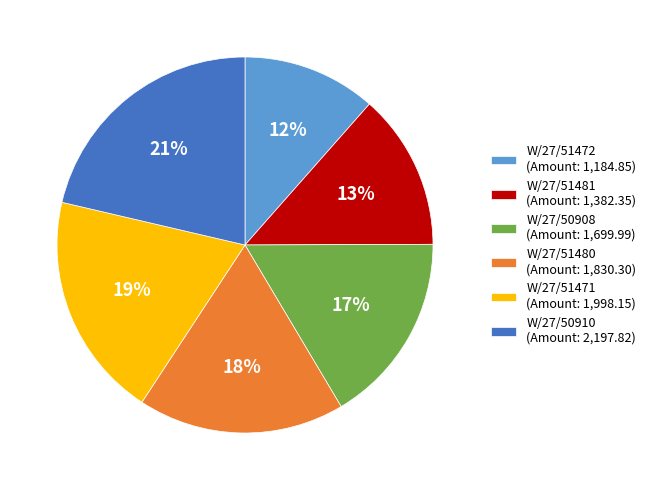

What is the largest slice in the pie chart?

W/27/50910